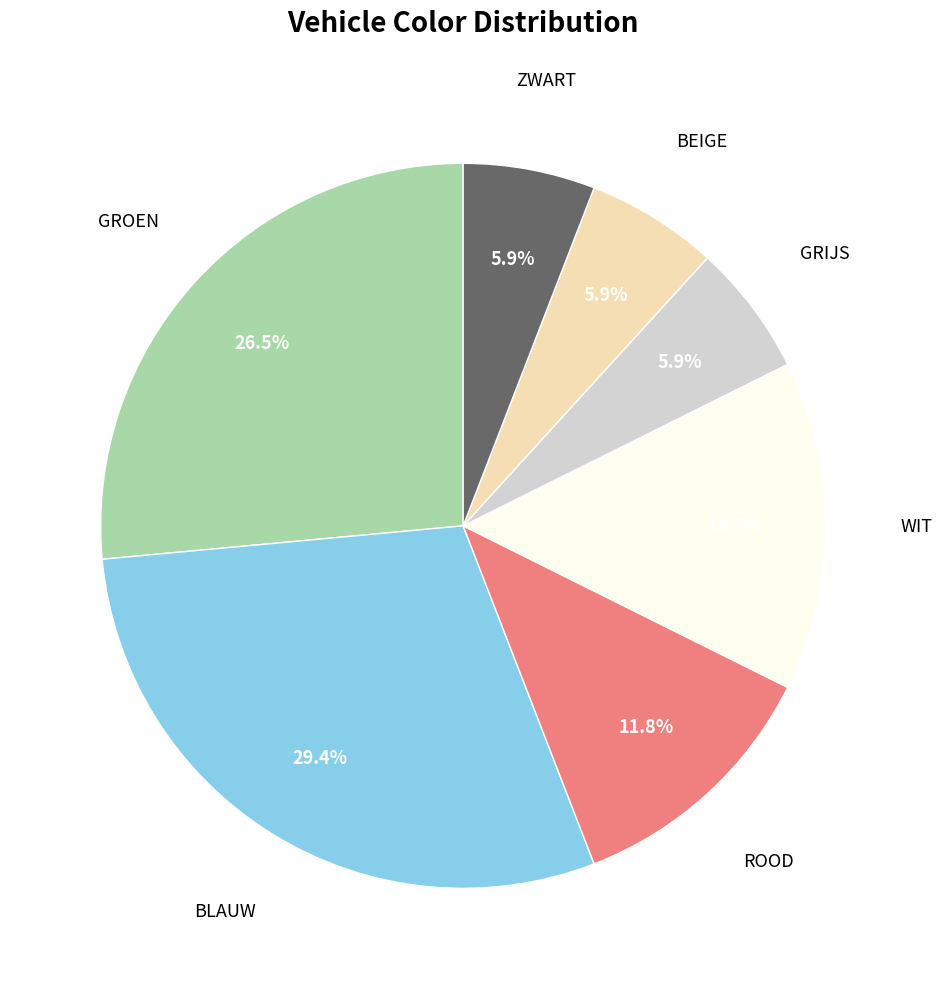

Is there any slice that represents more than half of the pie?

No